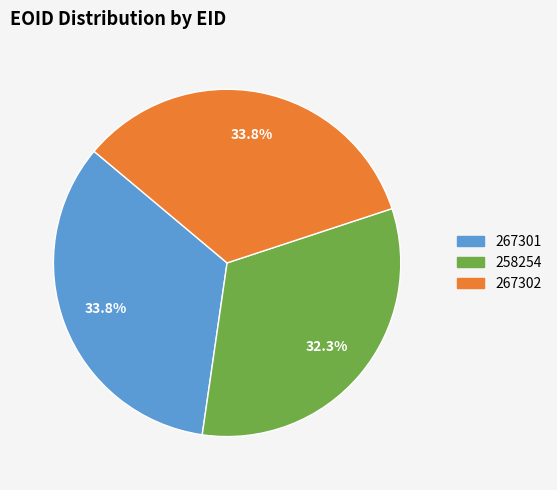

To the nearest percent, what percentage of the pie is 267301?

34%